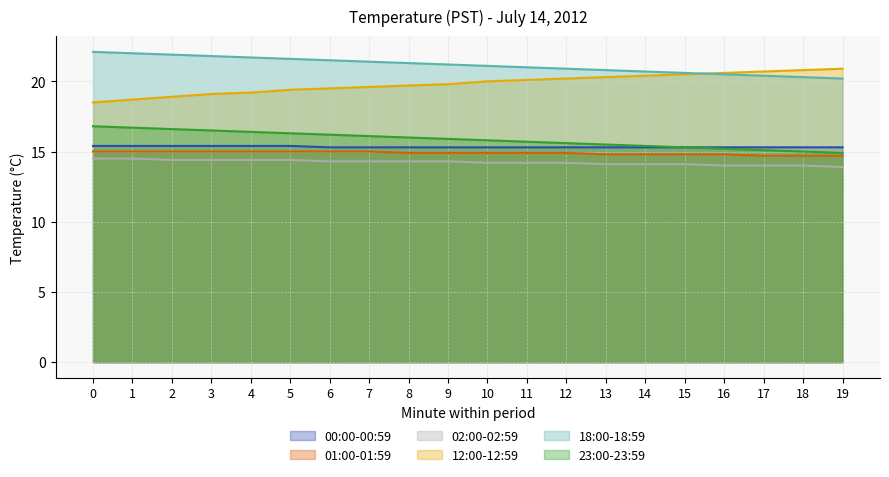

Which has a higher value, 4 or 8?

4